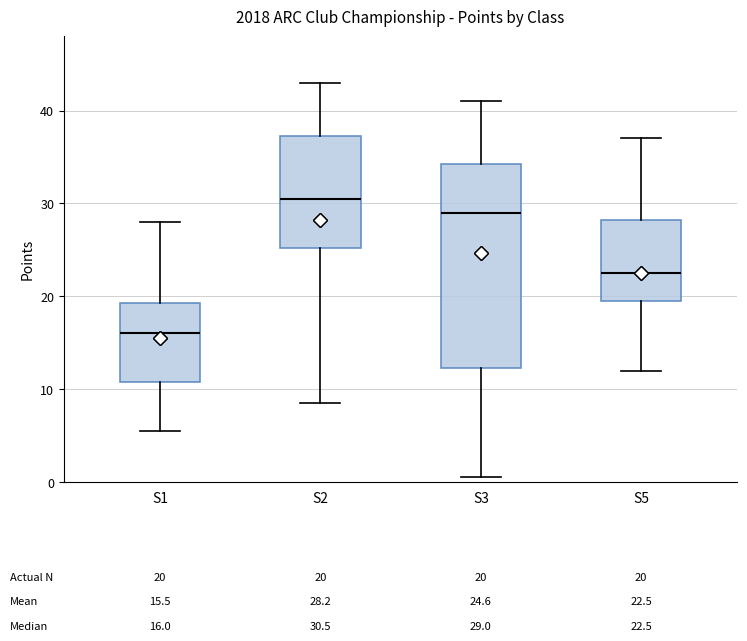

Which box is the tallest, from its lower edge to its upper edge?

S3